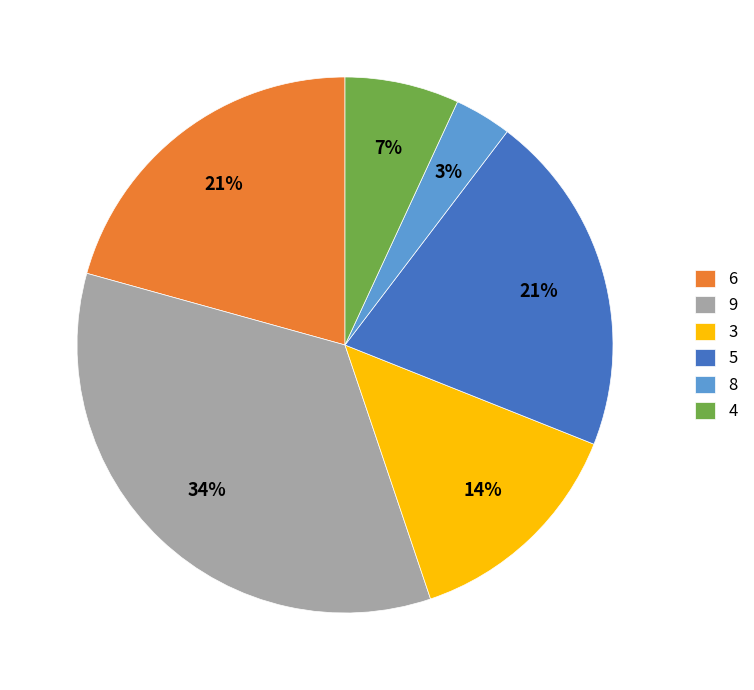

To the nearest percent, what is the average slice percentage?

17%